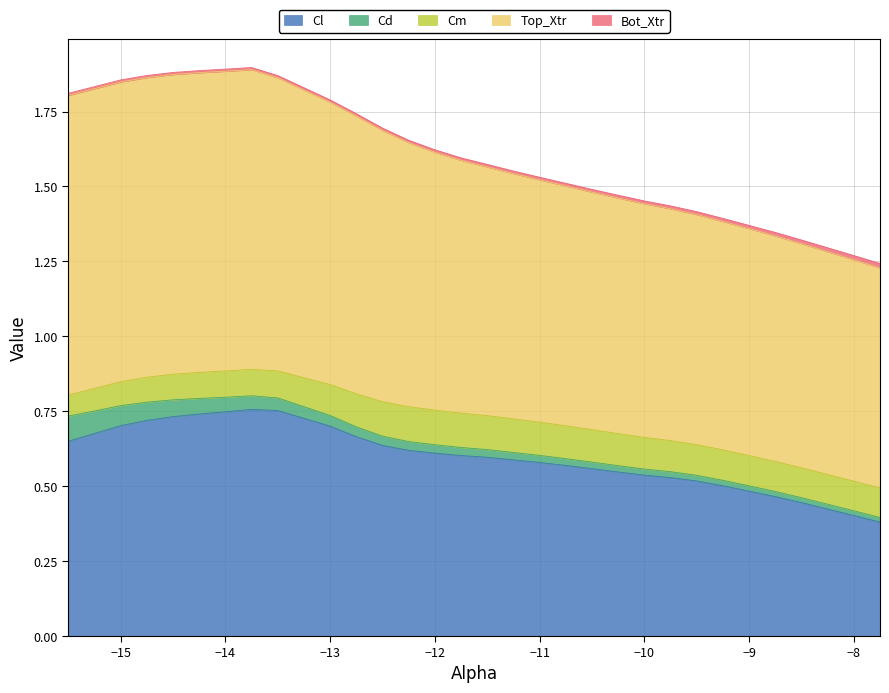

Which series changed the most between 12 and 18?

Top_Xtr